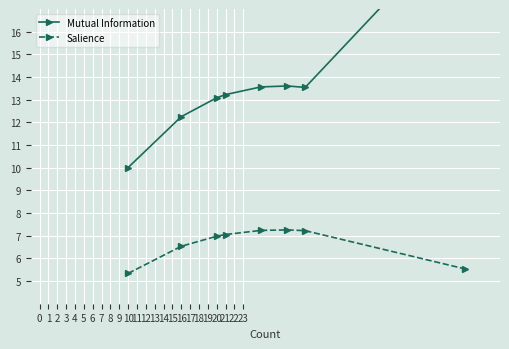

Count the number of data series in this chart.

2